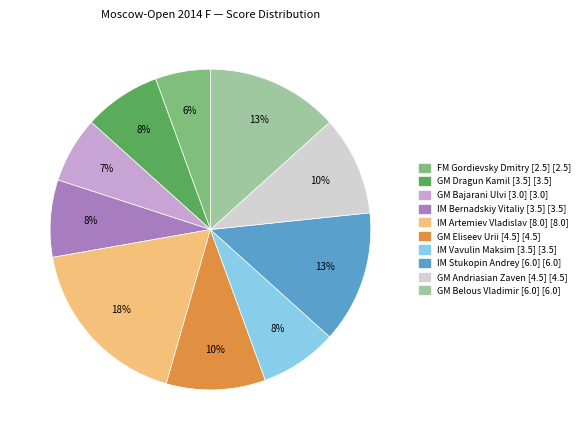

To the nearest percent, what is the difference between the largest and smallest slice percentages?

12%